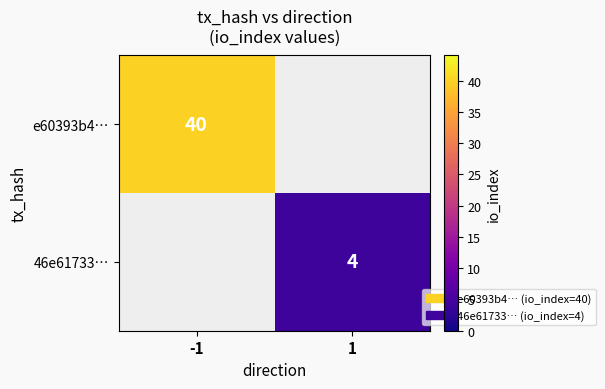

True or false: 46e61733… has a value of 2 at 1.

False